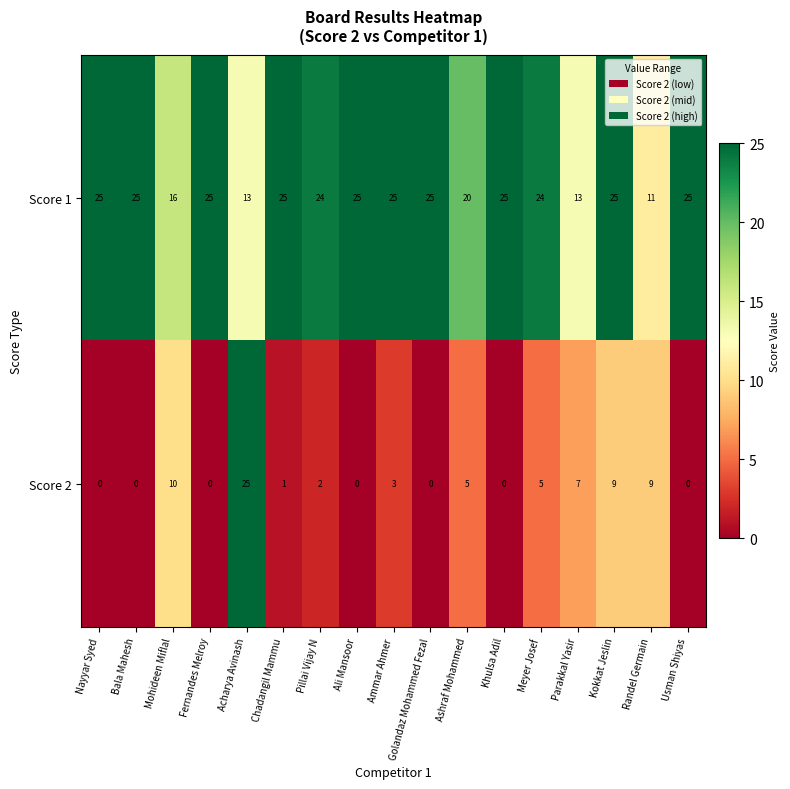

What is the sum of the Score 1 values at Fernandes Melroy and Khulsa Adil?

50